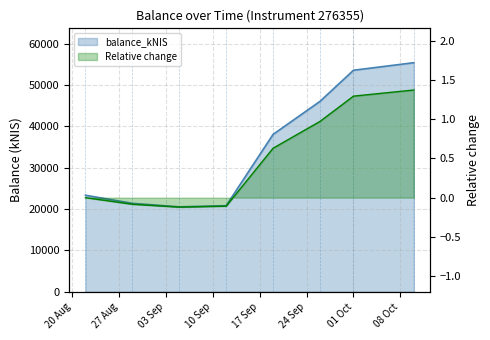

Is it true that the value at 2024-09-05 is 20536.5?

True